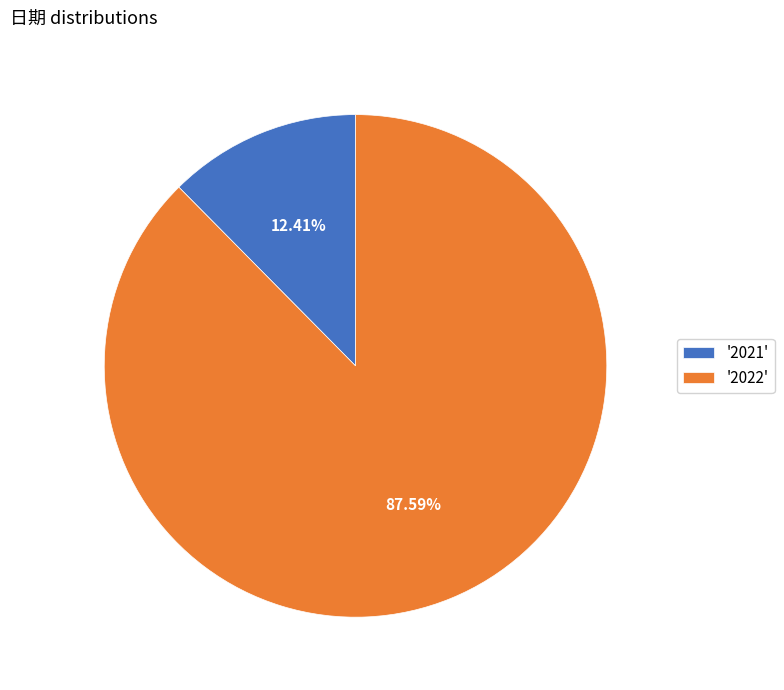

Does '2022' represent more than half of the total?

Yes